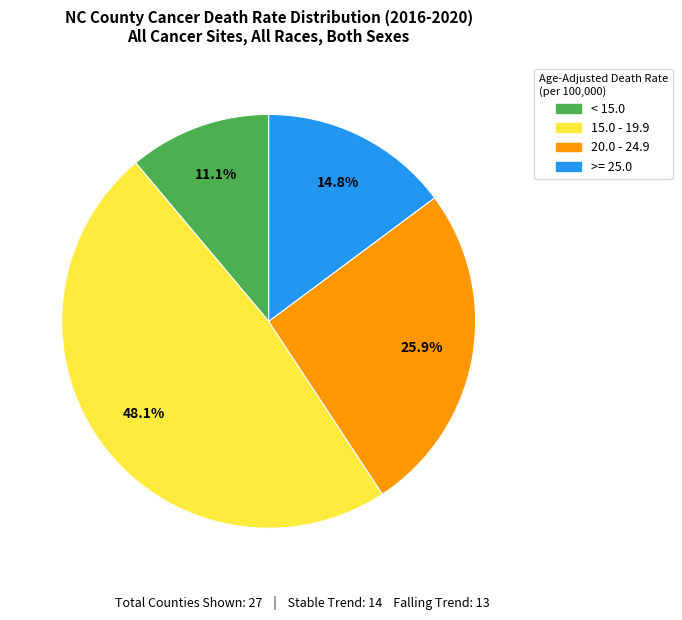

Is >= 25.0 the majority of the pie?

No